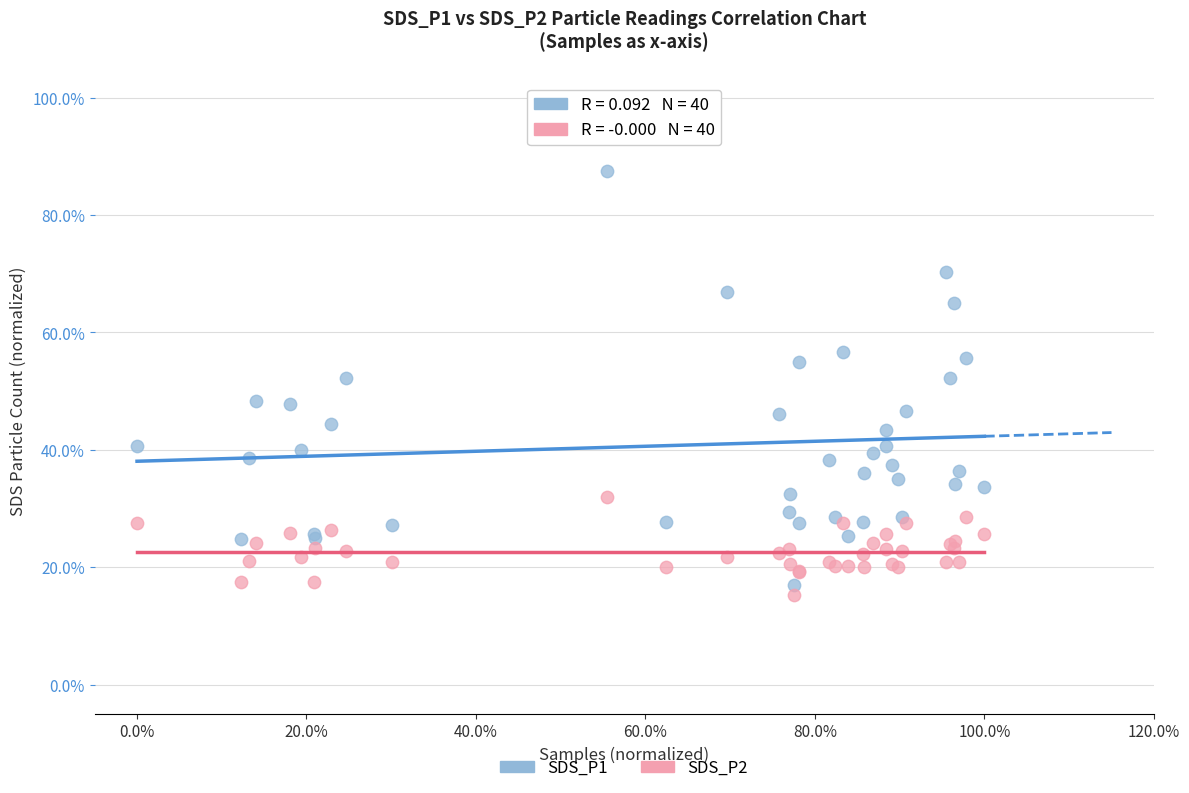

Which series has the largest Y range (max minus min)?

SDS_P1